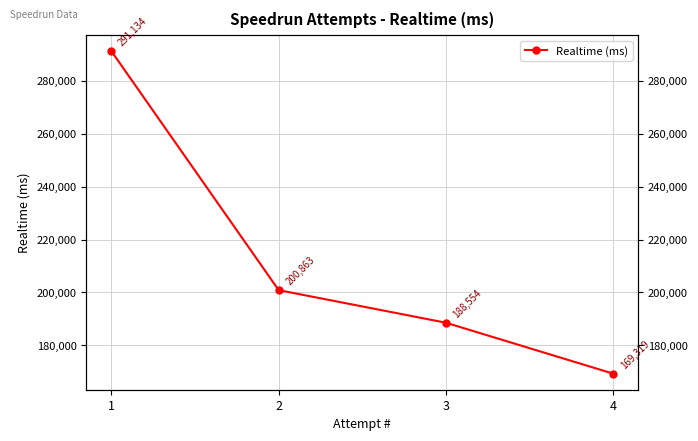

Reading right to left, list all the values displayed in this chart.

4=169319	3=188554	2=200863	1=291134